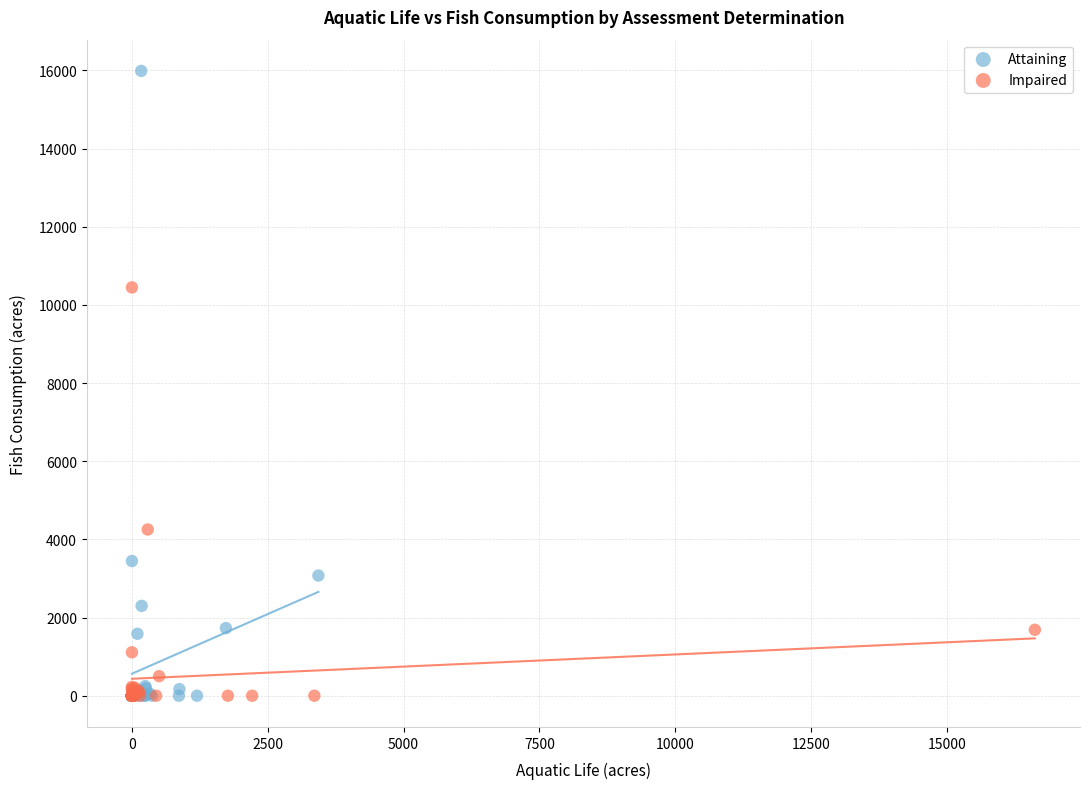

Which series reaches the maximum Y coordinate?

Attaining